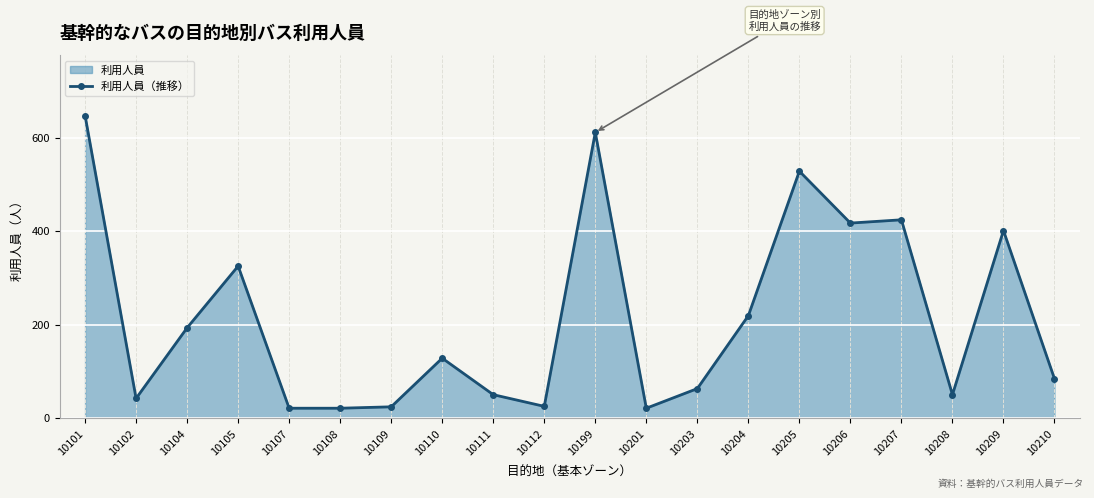

Where is the first local minimum?

10102